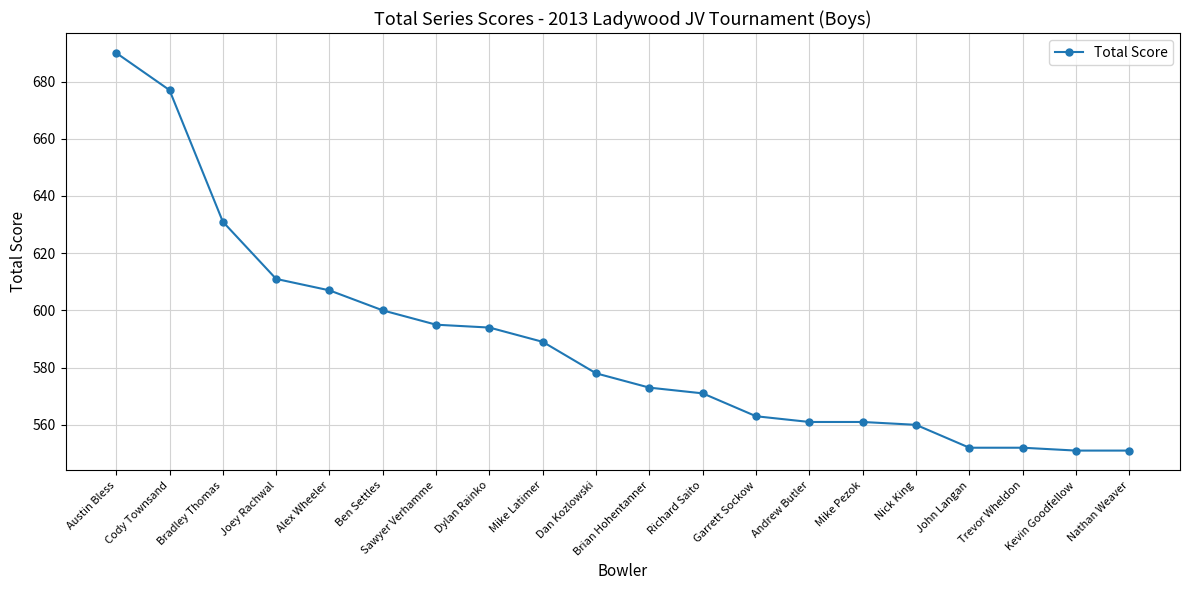

Is it true that the value at Dan Kozlowski is 262?

False